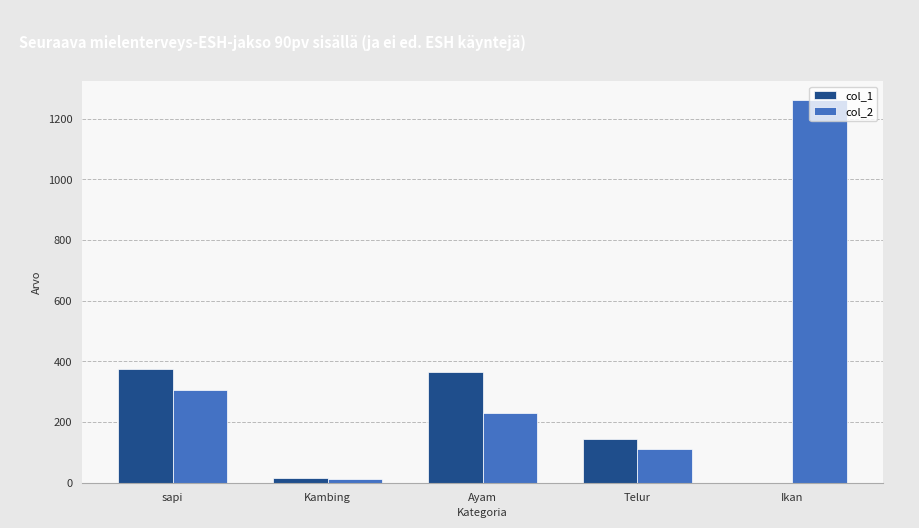

Is the value of col_1 at Ikan greater than the value of col_2 at sapi?

No